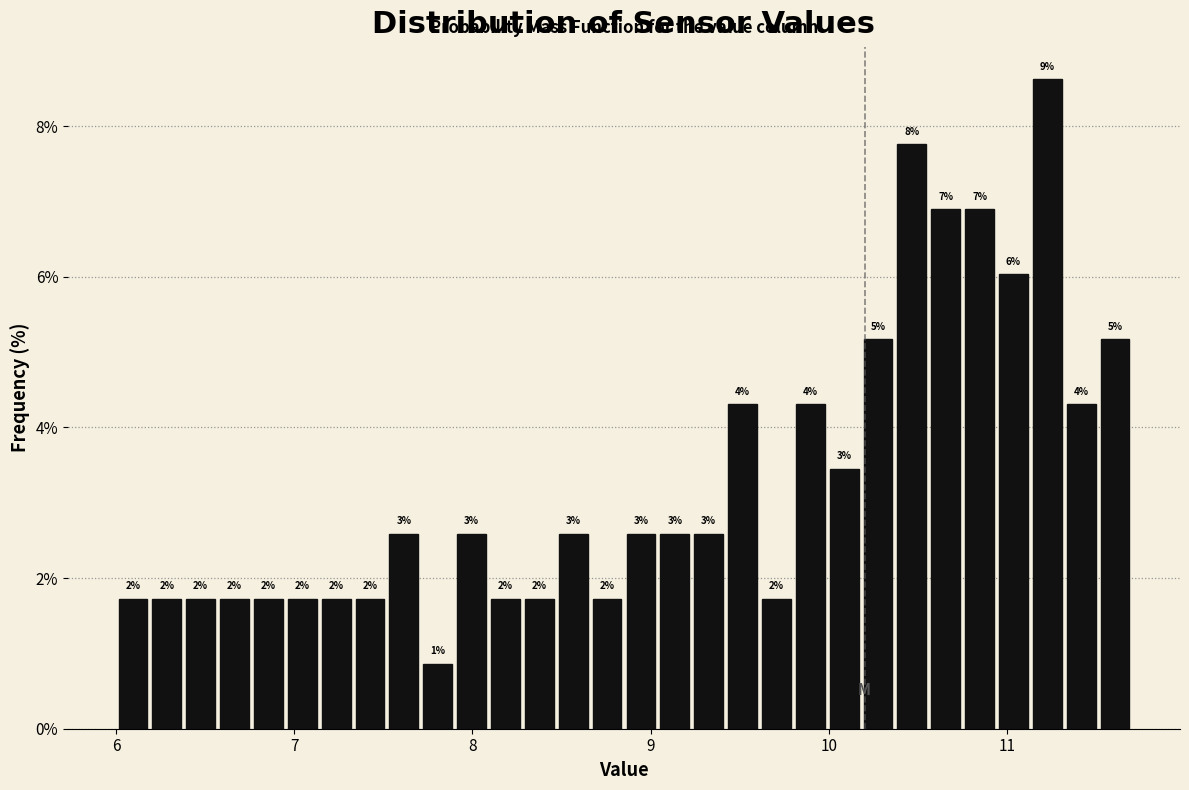

Around what value on the x-axis is the tallest bar? Give the approximate position of its centre, as read against the axis.

11.2